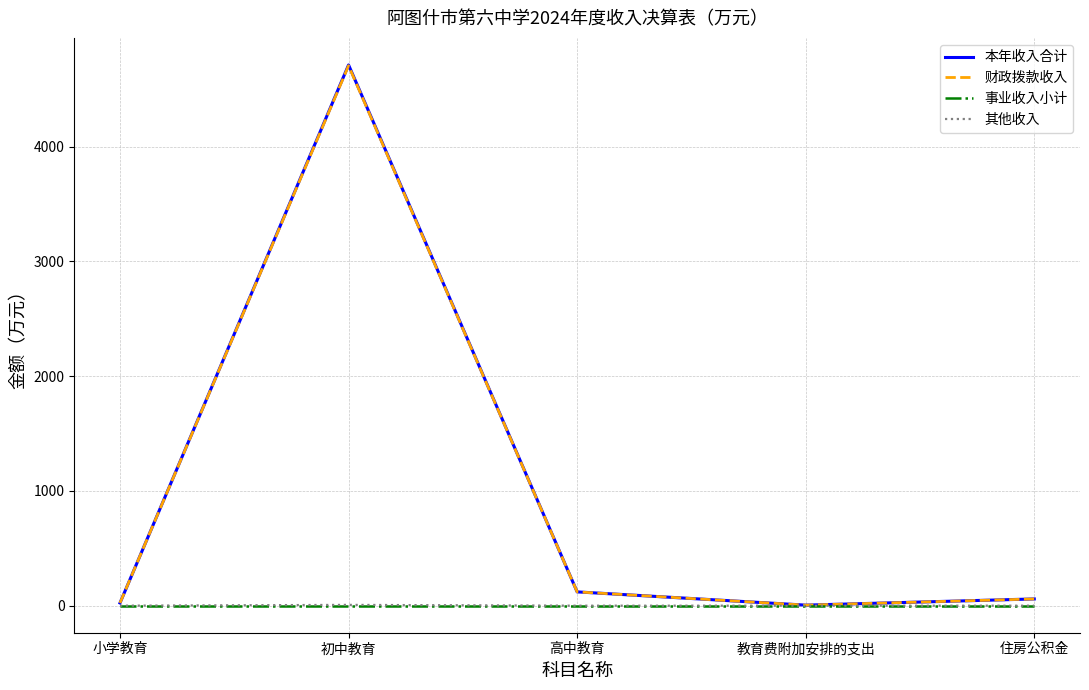

Is the value of 财政拨款收入 at 教育费附加安排的支出 greater than the value of 本年收入合计 at 初中教育?

No